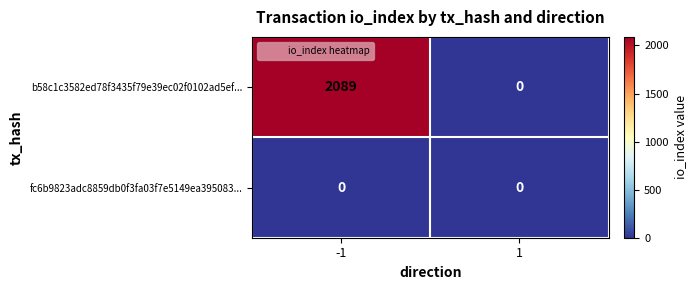

Count the number of categories in the chart.

2